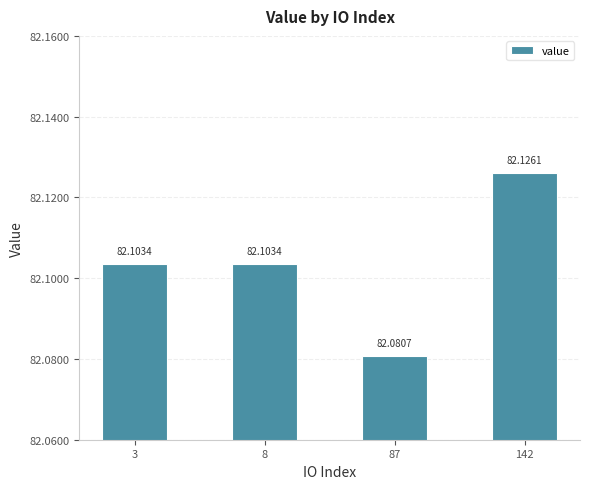

The value at 3 is 82.1. True or false?

True